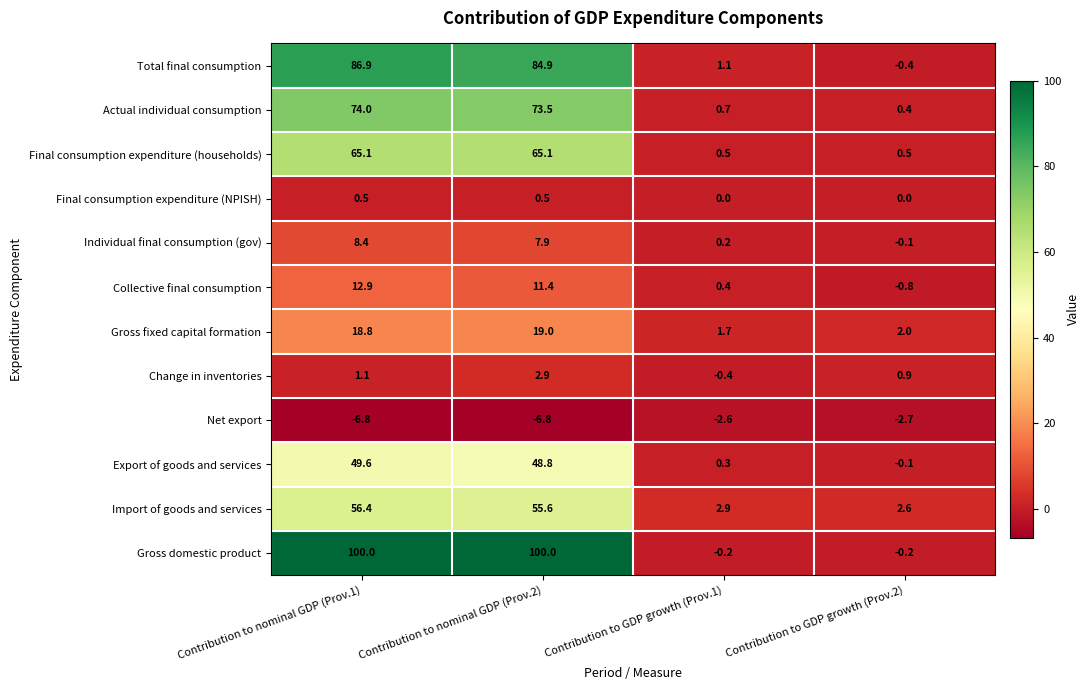

List the series in order of their peak value, lowest first.

Net export, Final consumption expenditure (NPISH), Change in inventories, Individual final consumption (gov), Collective final consumption, Gross fixed capital formation, Export of goods and services, Import of goods and services, Final consumption expenditure (households), Actual individual consumption, Total final consumption, Gross domestic product